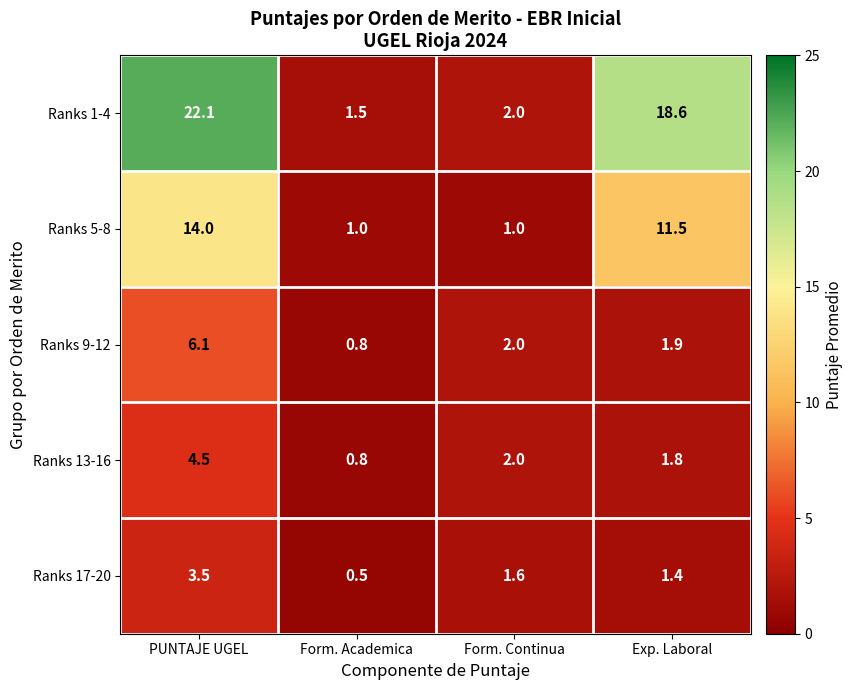

What is the average value of the Ranks 13-16 series?

2.3